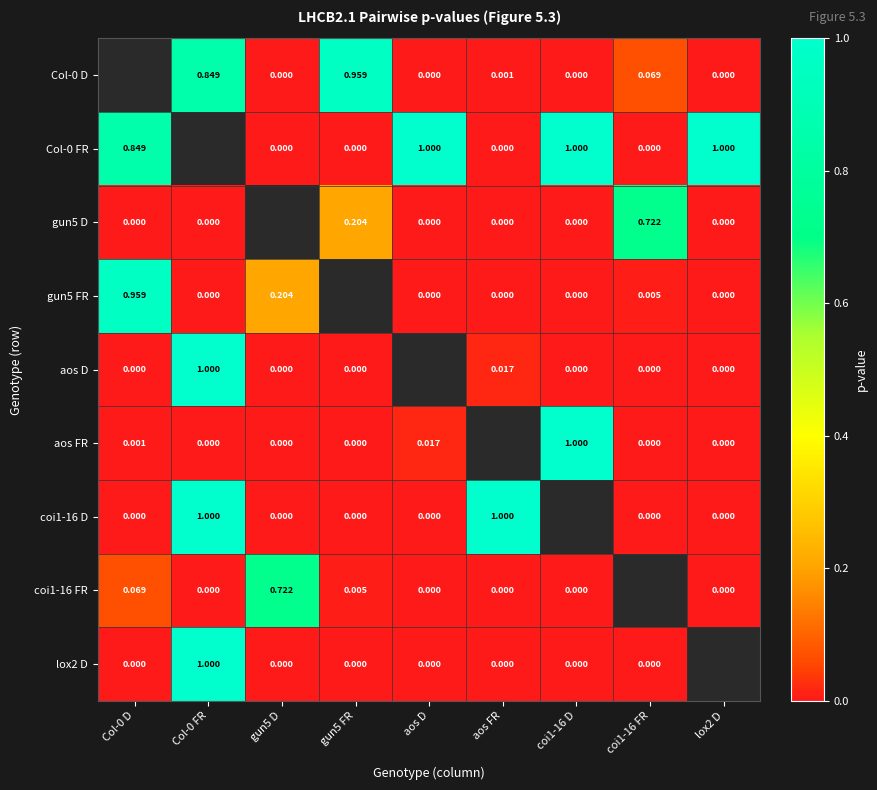

Is the value of aos D at gun5 D greater than the value of Col-0 FR at aos D?

No